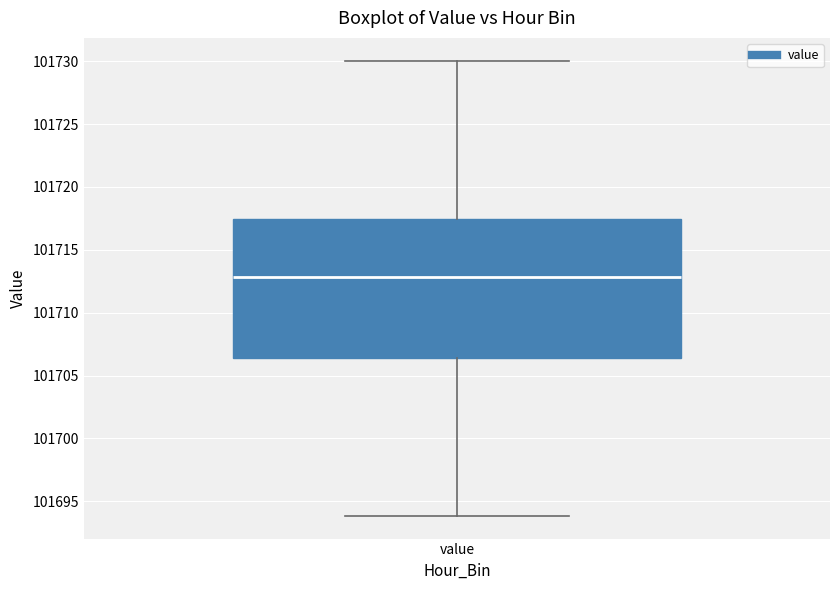

Read this box plot against the y-axis: the position of the median line, the range covered by the box, and the ends of both whiskers. The values are not printed on the chart, so give them approximately, as read against the axis.

median 101713.0, box 101706.5 to 101717.5, whiskers 101694.0 to 101730.0